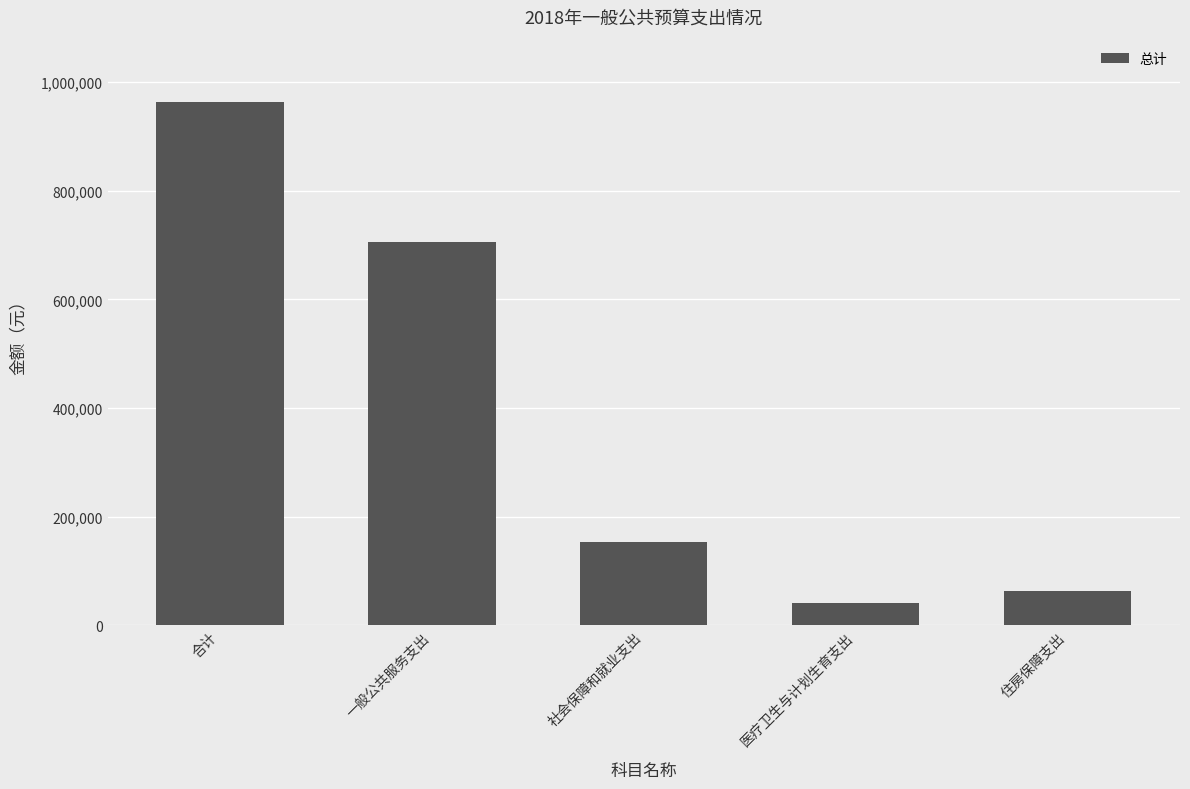

Which category has the highest value across all series?

合计